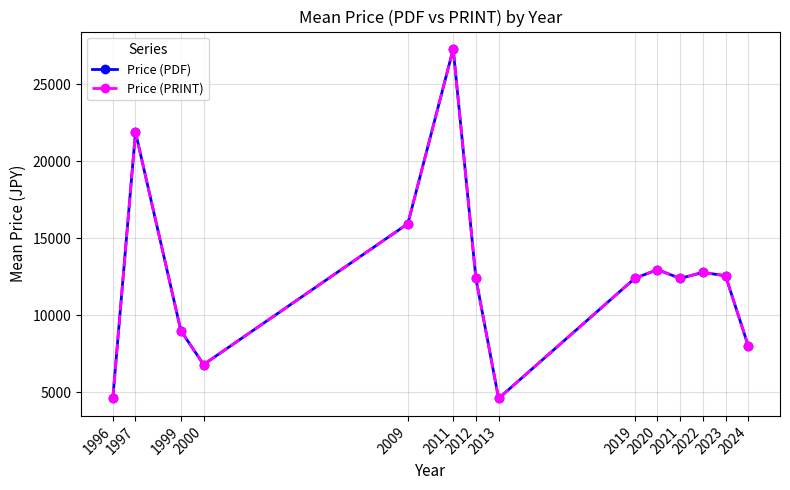

True or false: Price (PDF) and Price (PRINT) cross at least once.

False